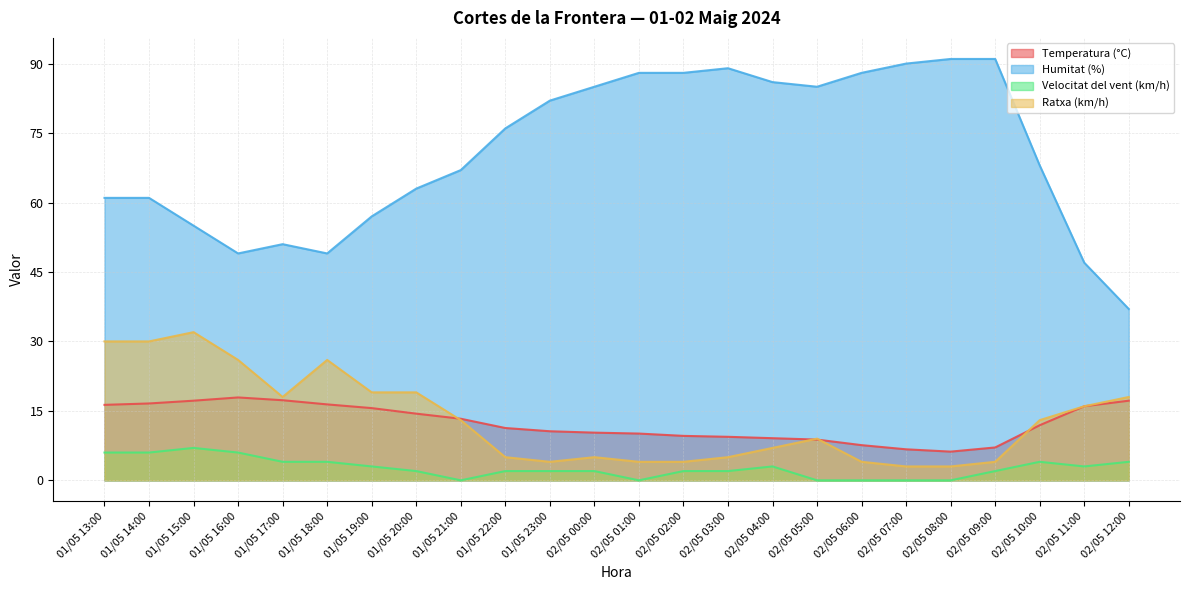

List the series in order of their peak value, highest first.

Humitat (%), Ratxa (km/h), Temperatura (°C), Velocitat del vent (km/h)